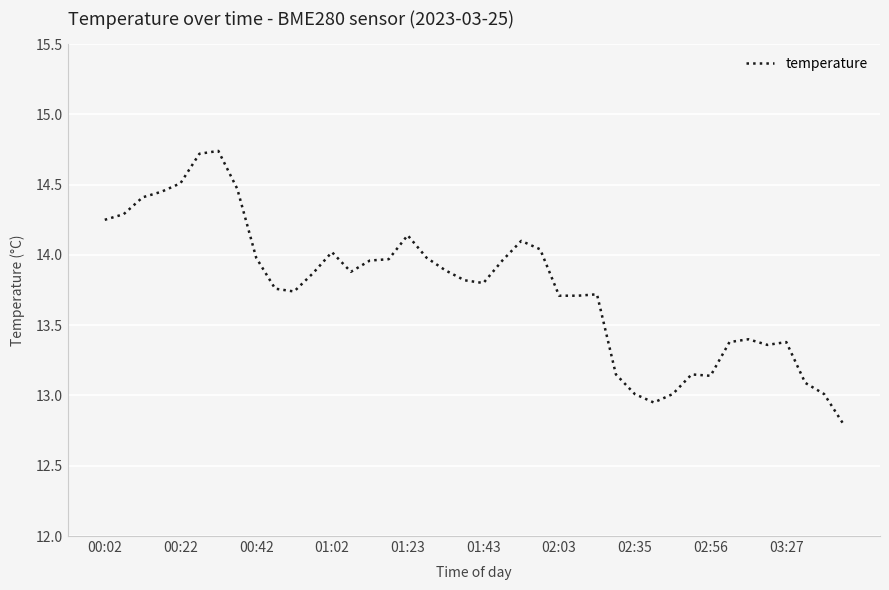

What is the difference between the maximum and minimum values?

1.9